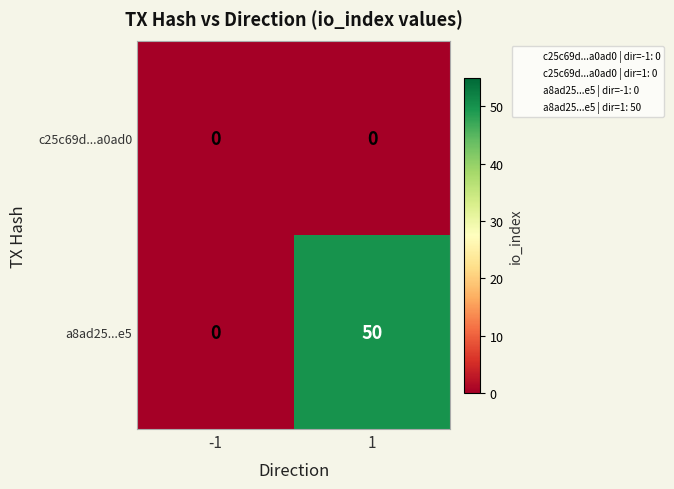

At which category is the sum across all series the highest?

1